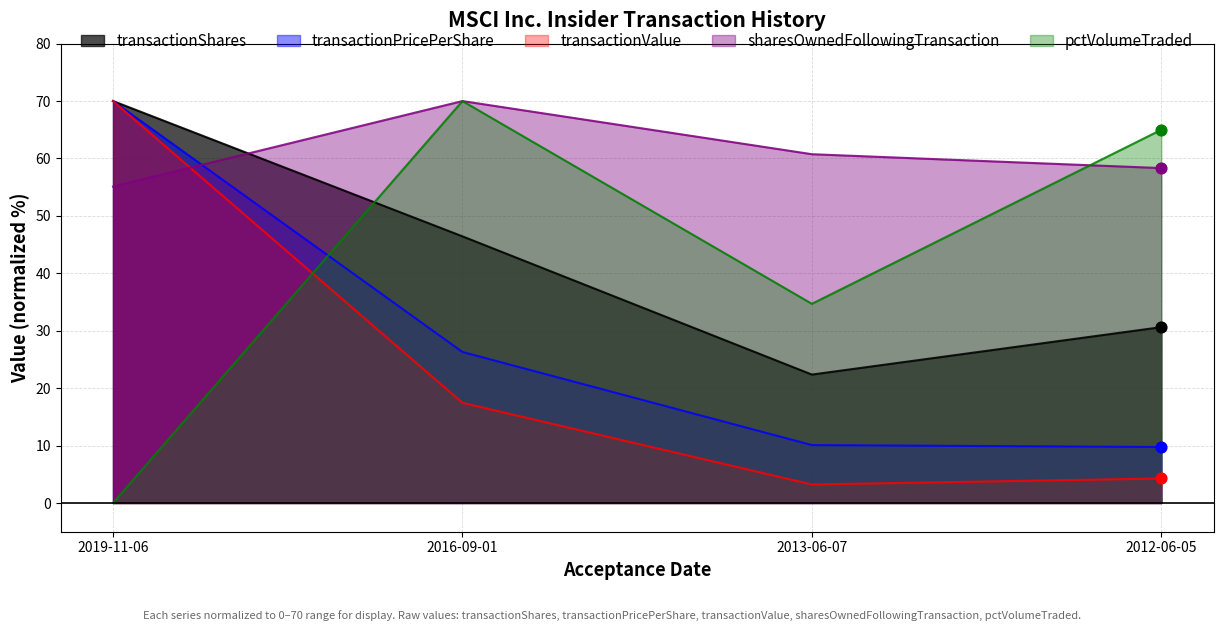

What are all the series names shown in the legend?

transactionShares, transactionPricePerShare, transactionValue, sharesOwnedFollowingTransaction, pctVolumeTraded